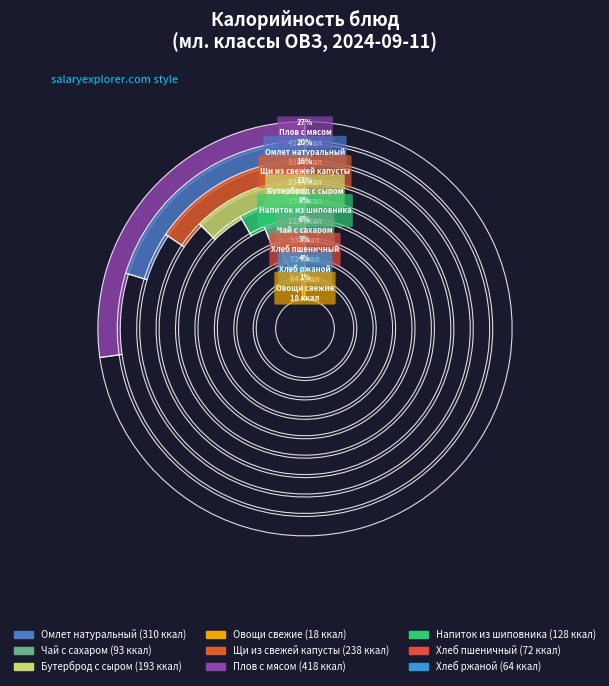

The Омлет натуральный slice represents 20% of the pie. True or false?

True